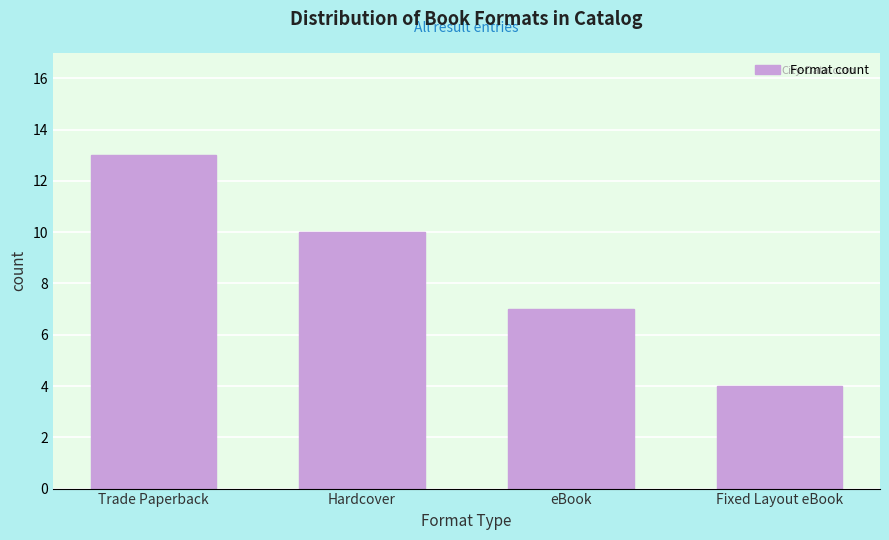

Reading left to right, list all the values displayed in this chart.

13	10	7	4